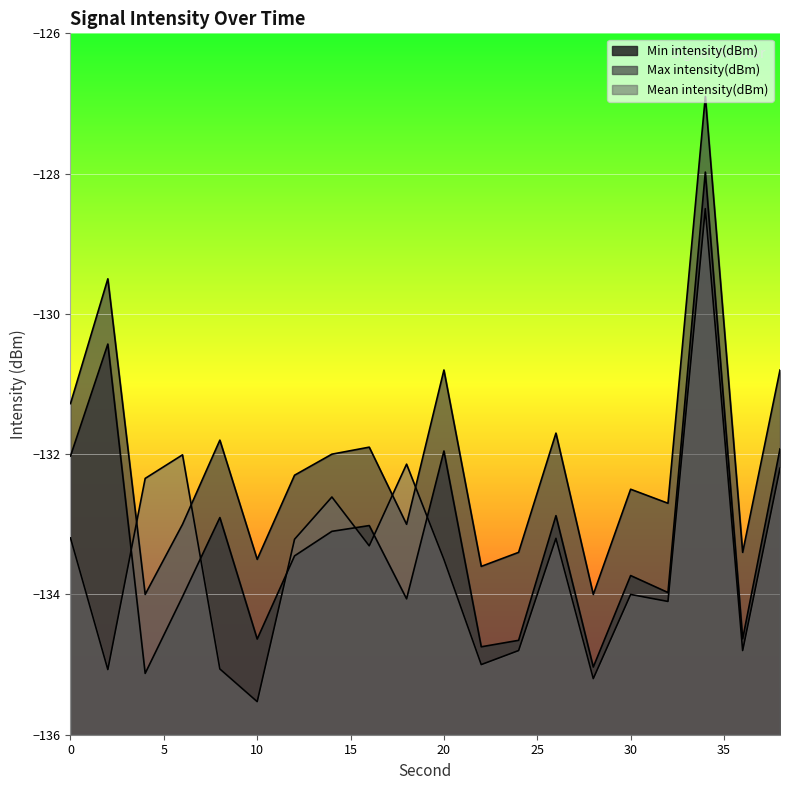

How many lines are shown in the chart?

3